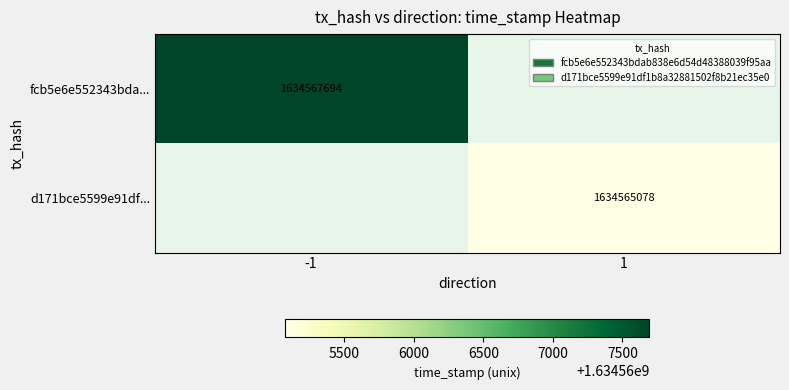

The fcb5e6e552343bda... series shows 2248702884 at -1. True or false?

False